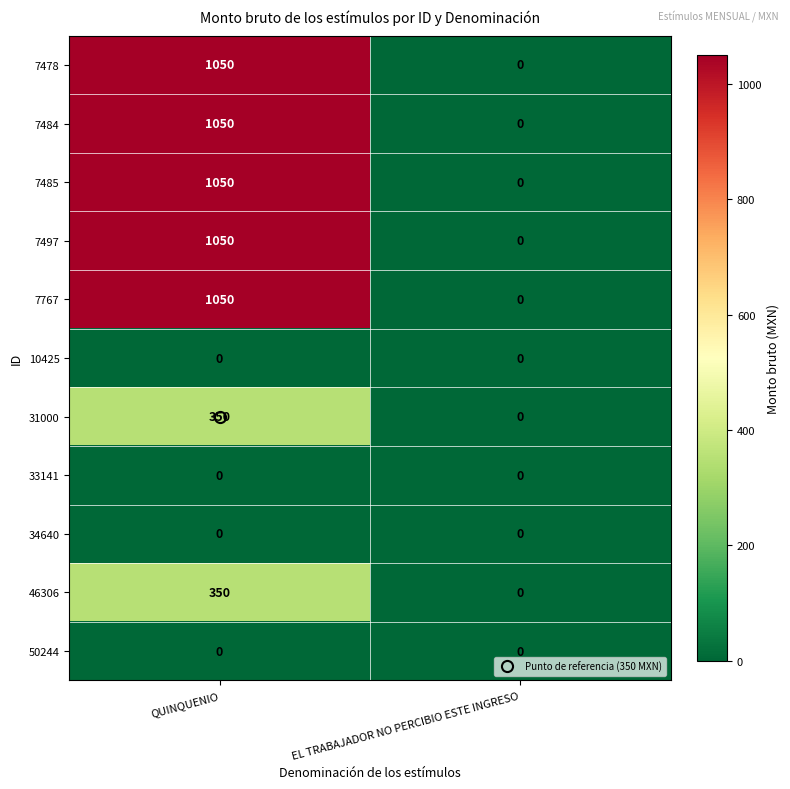

What is the sum of all 7767 values?

1050